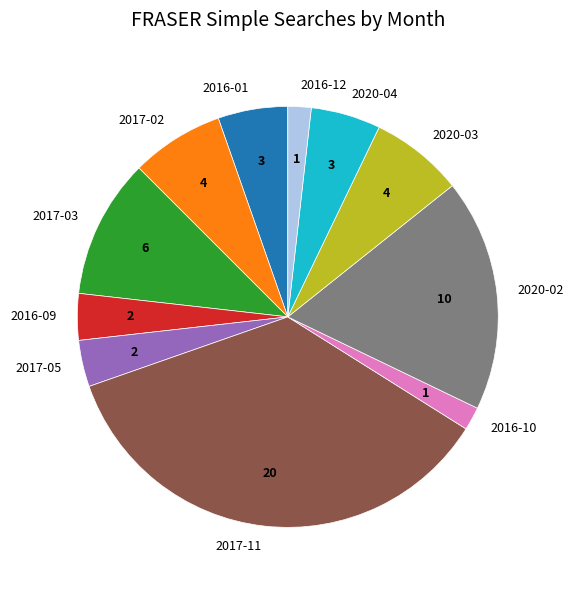

Combined, do 2017-11 and 2016-12 account for over 50%?

No